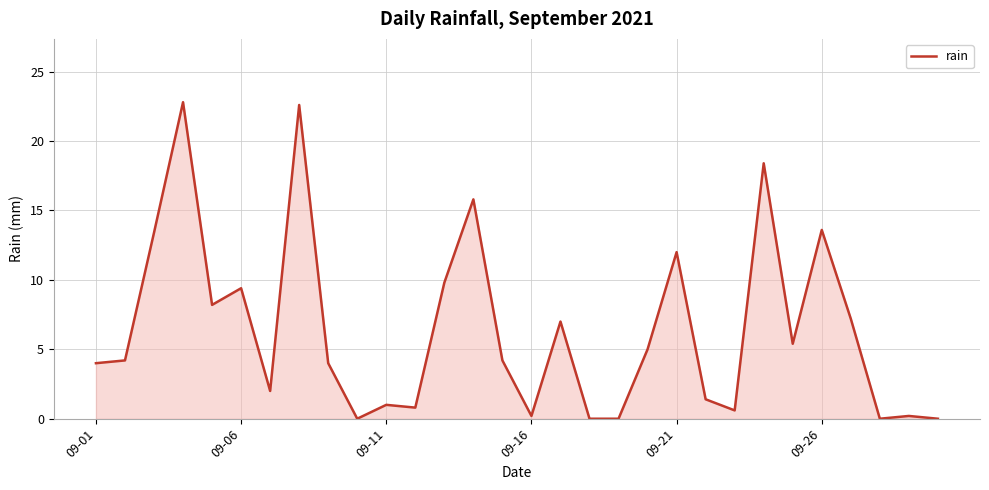

What is the difference between the maximum and minimum values?

22.8